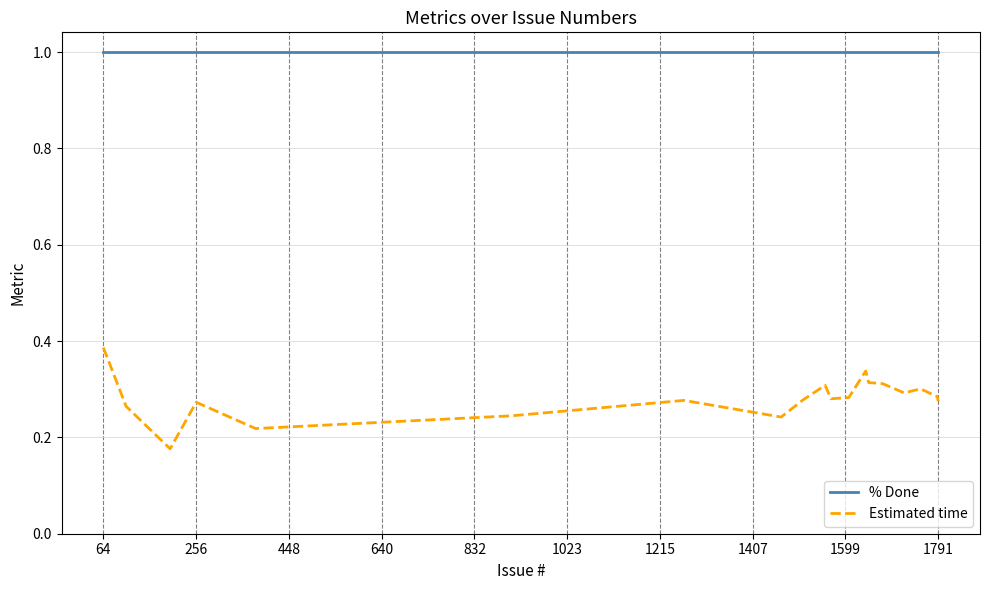

Rank the series by their average value, from lowest to highest.

Estimated time, % Done